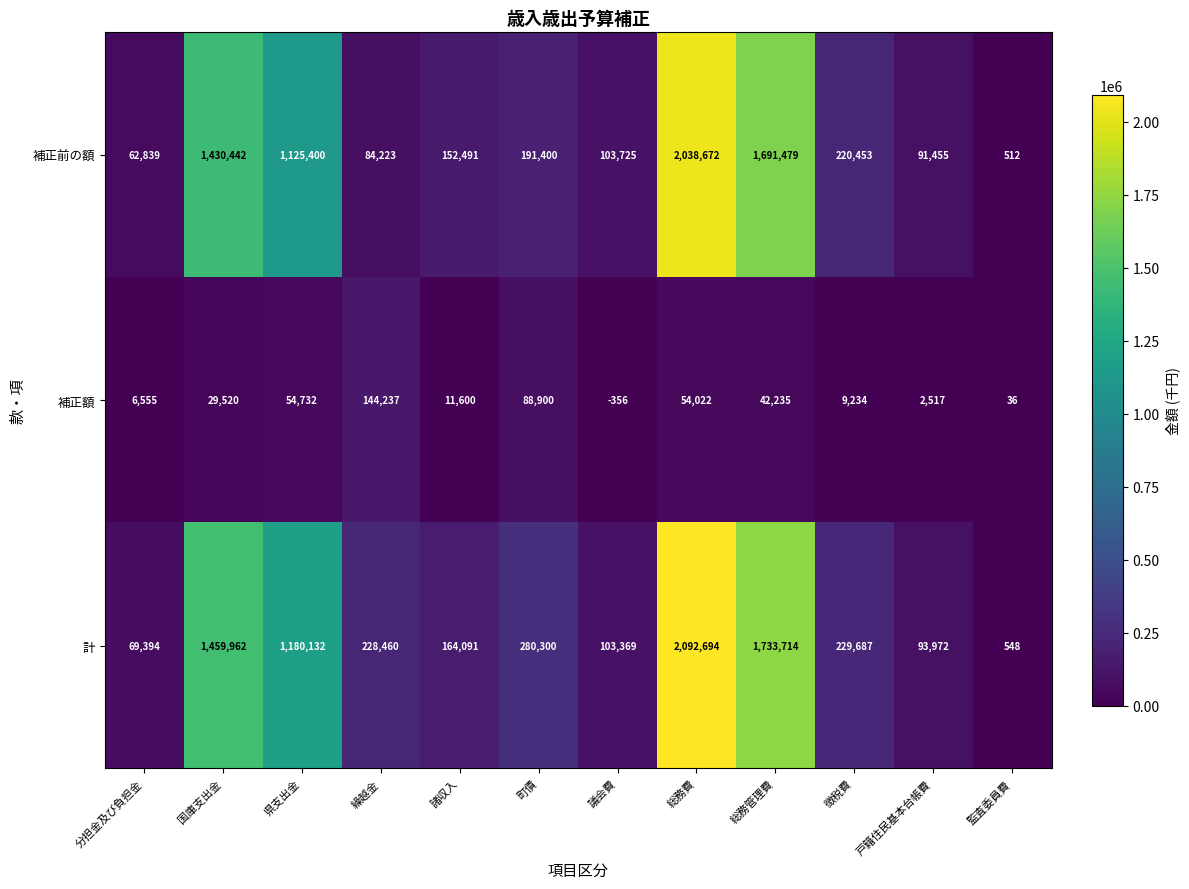

What is the difference between the highest and lowest values at 繰越金?

144237